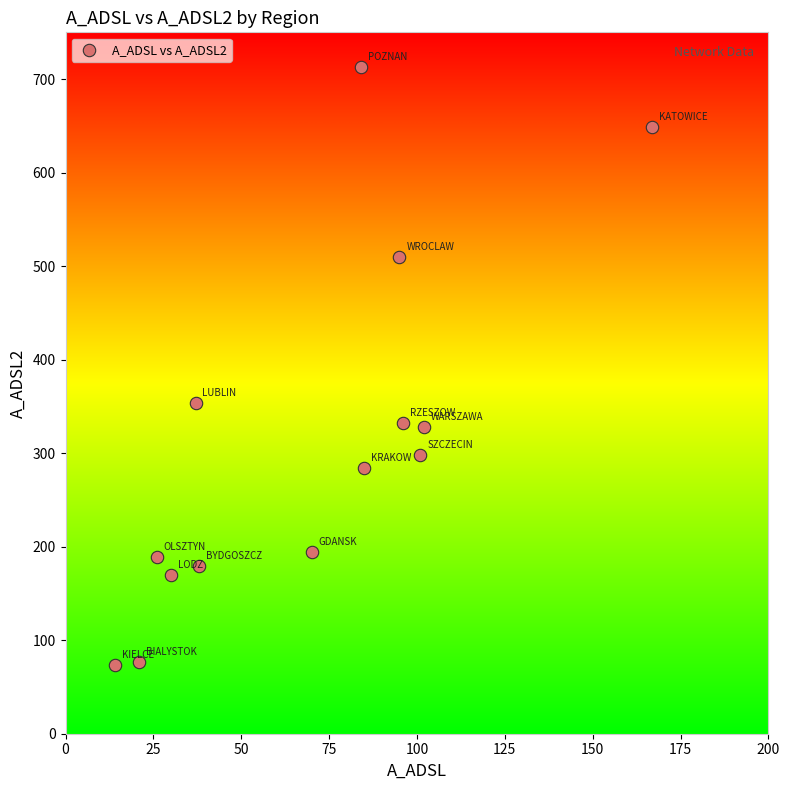

What is the range of Y values (max minus min)?

639